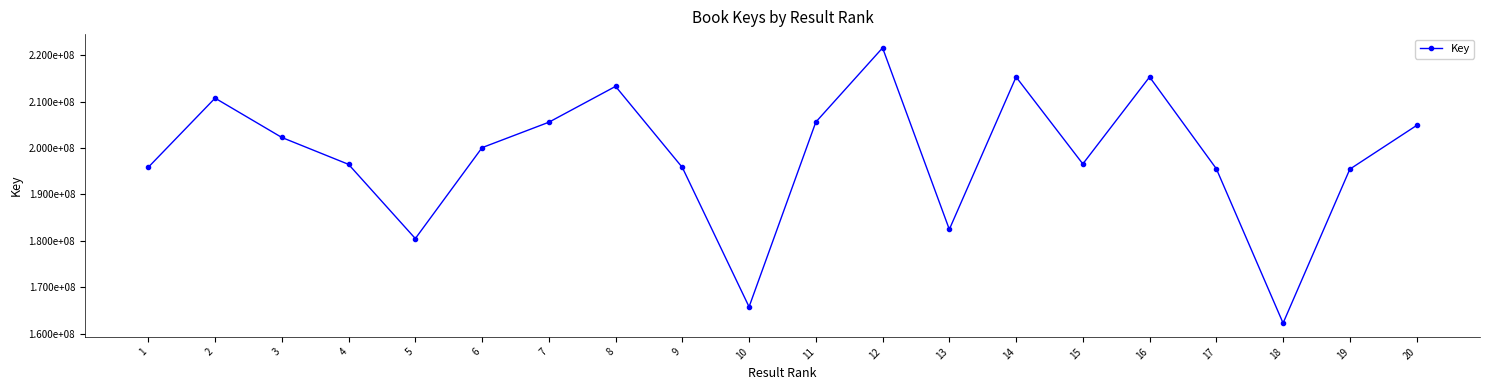

Is this an area chart (filled region under the line)?

No